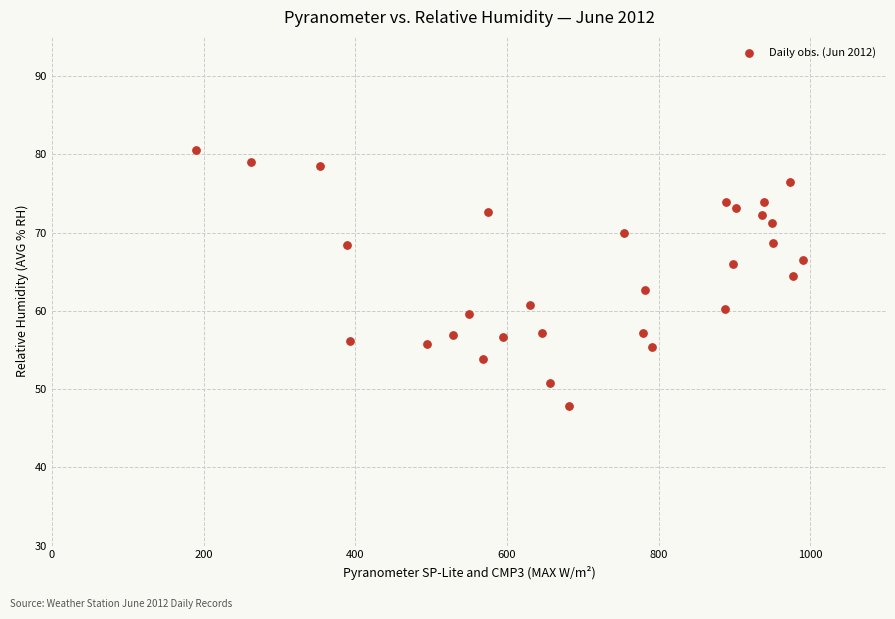

What is the range of X values (max minus min)?

801.0